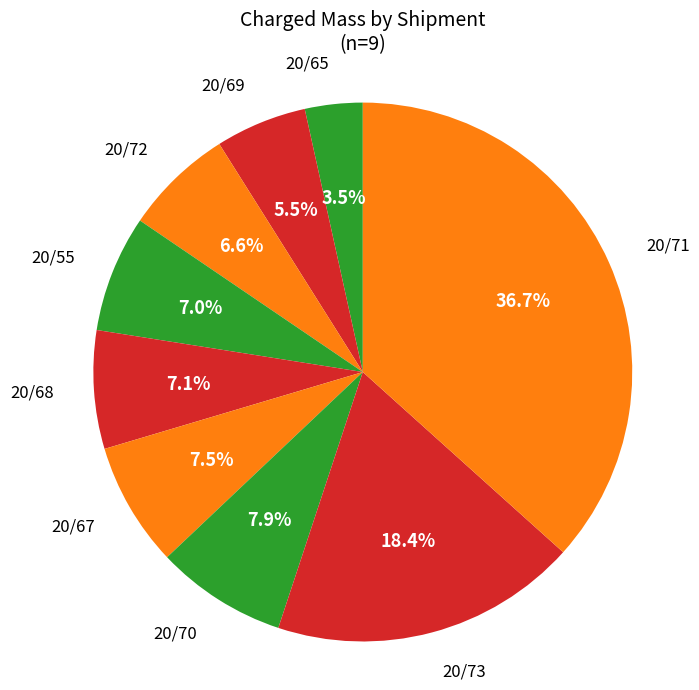

To the nearest percent, what is the difference between the largest and smallest slice percentages?

33%